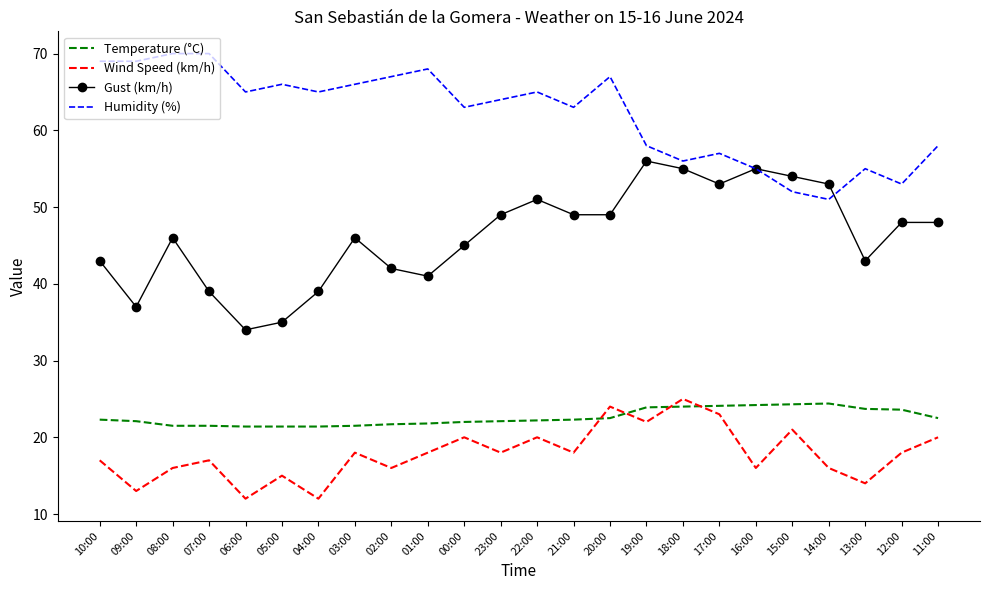

What is the greatest value displayed?

70.0